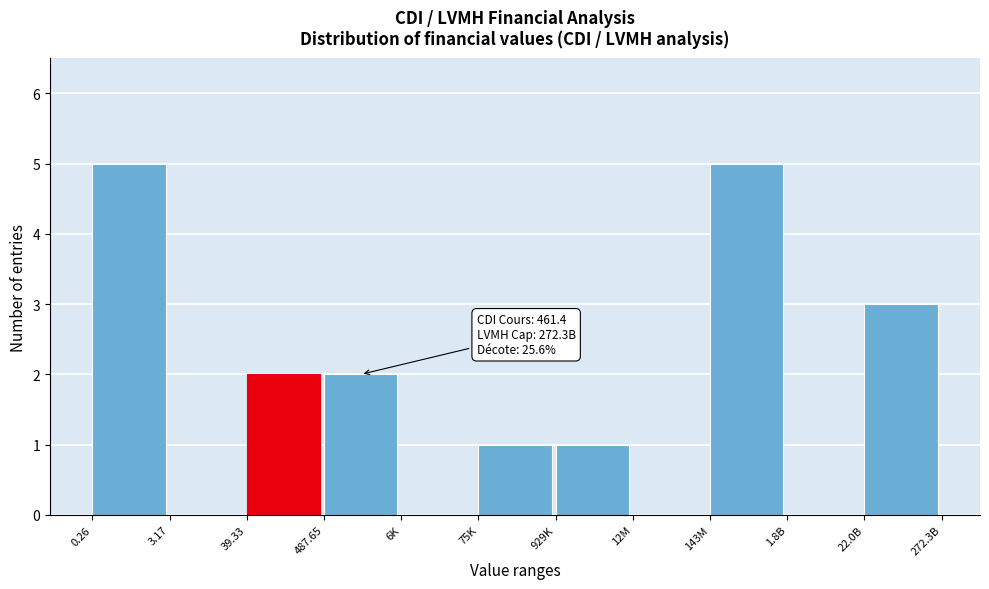

Reading left to right, list all the values displayed in this chart.

0.26=5	3.17=0	39.33=2	487.65=2	6K=0	75K=1	929K=1	12M=0	143M=5	1.8B=0	22.0B=3